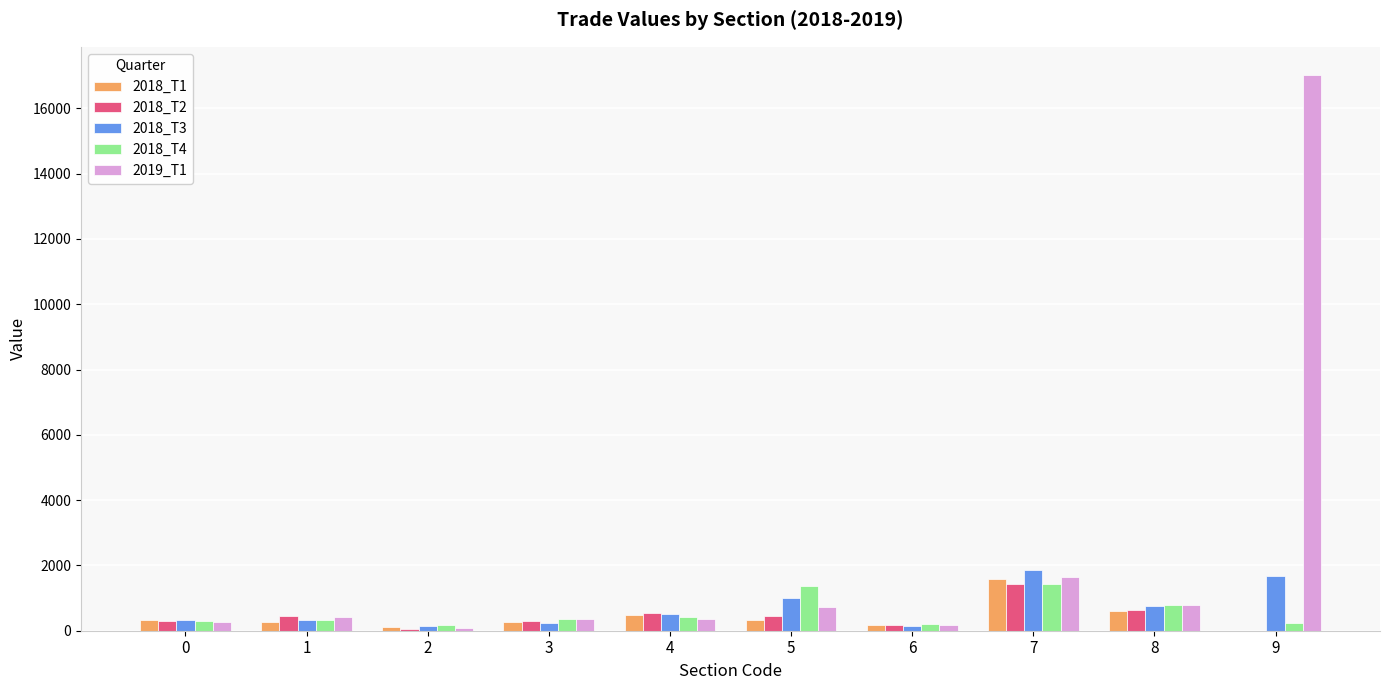

How many distinct data groups are displayed?

5